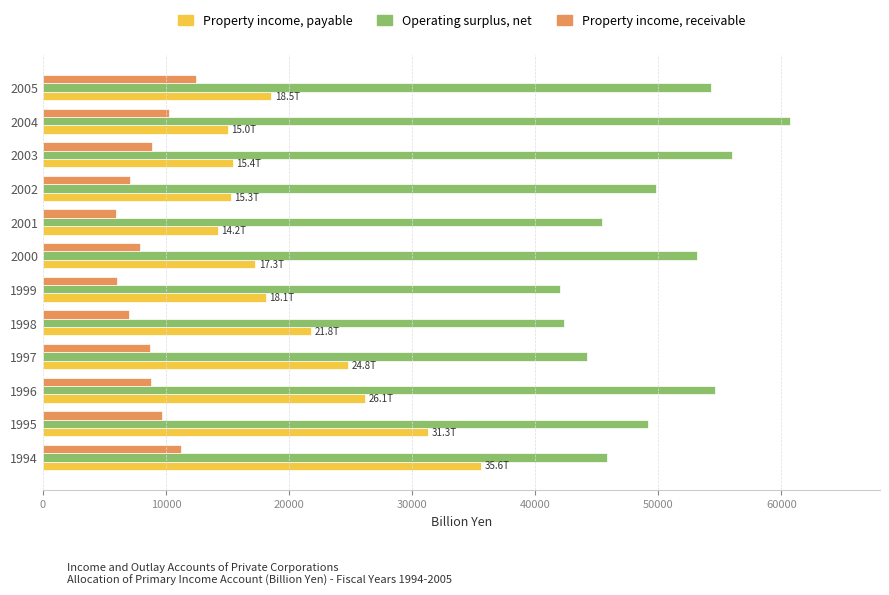

List the series in order of their peak value, lowest first.

Property income, receivable, Property income, payable, Operating surplus, net